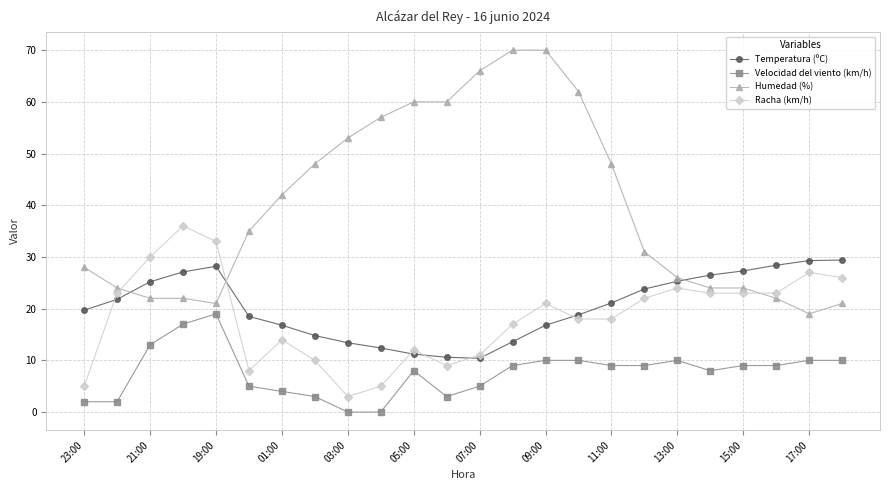

How many lines are shown in the chart?

4